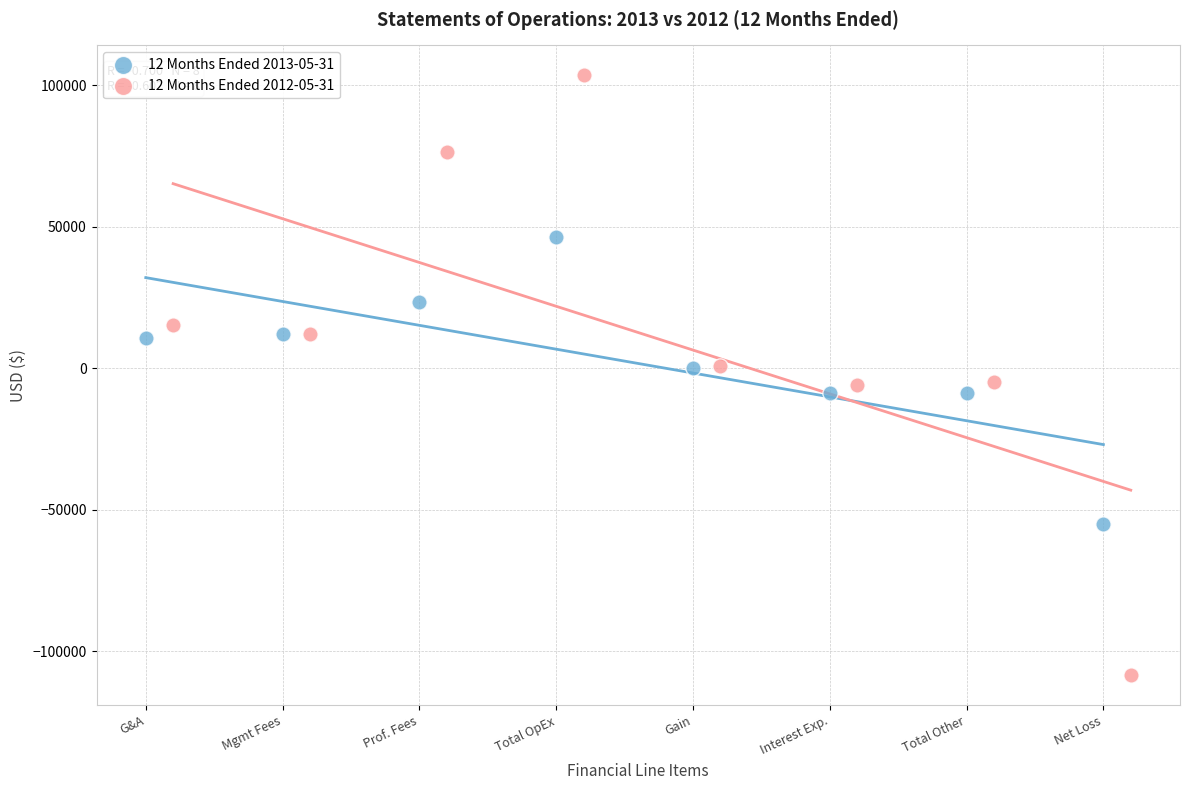

Which series has the widest spread of Y values?

12 Months Ended 2012-05-31